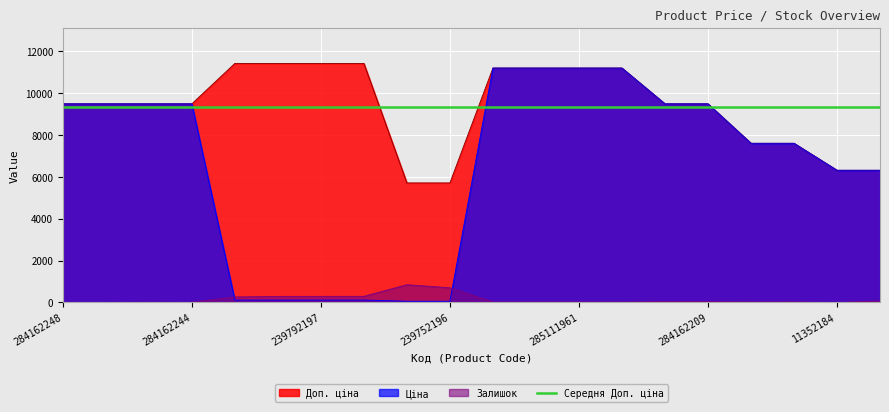

Count the number of categories in the chart.

20